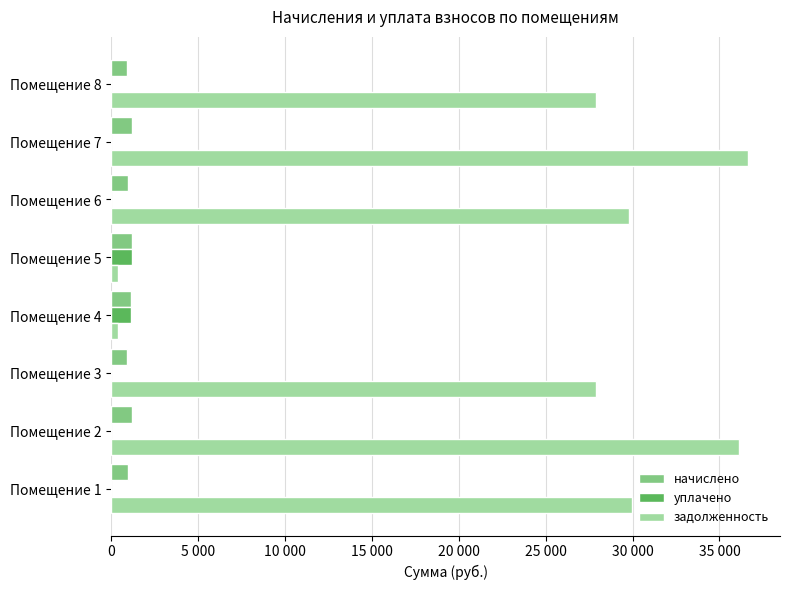

What is the sum of all уплачено values?

2307.0